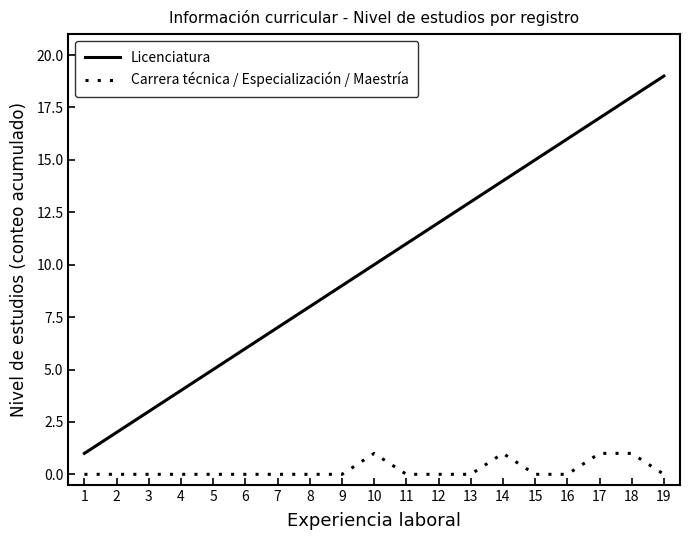

Does the chart have visible grid lines?

No